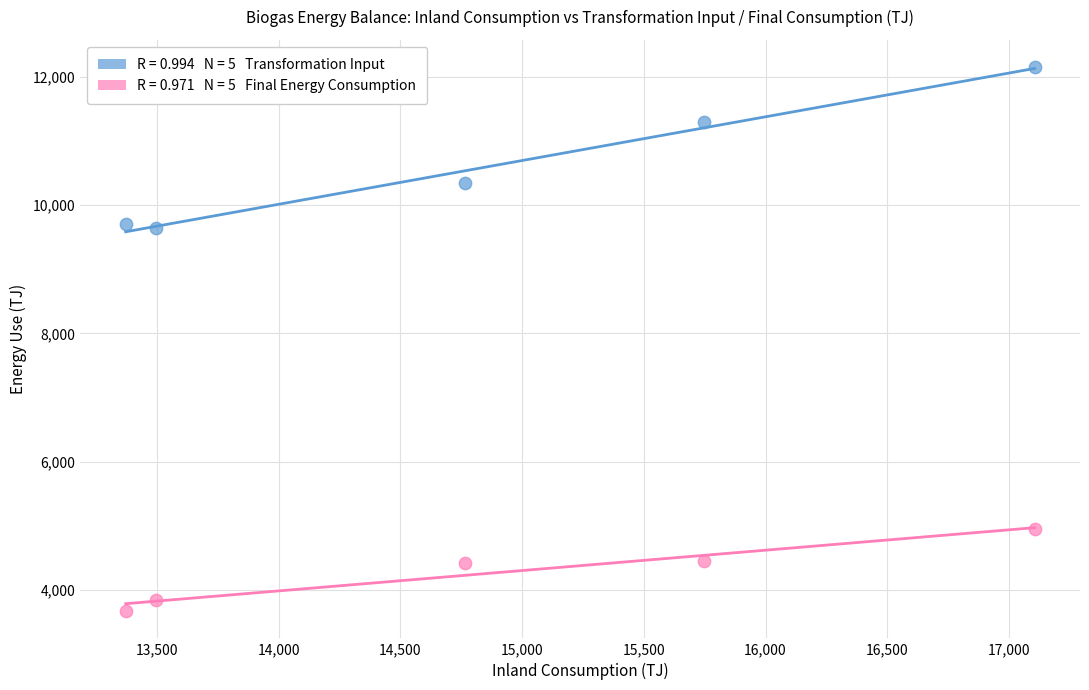

Across all data points, what is the average Y value?

7448.7